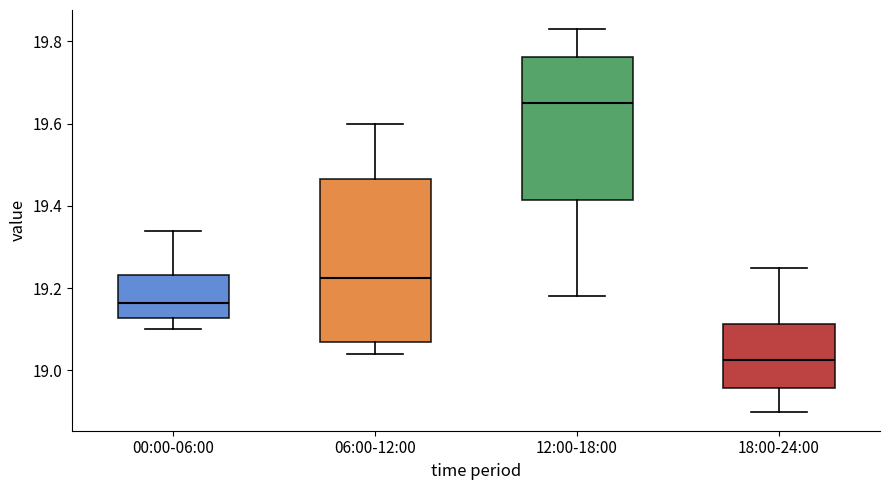

Comparing the boxes themselves (not the whiskers), which one is the tallest?

06:00-12:00